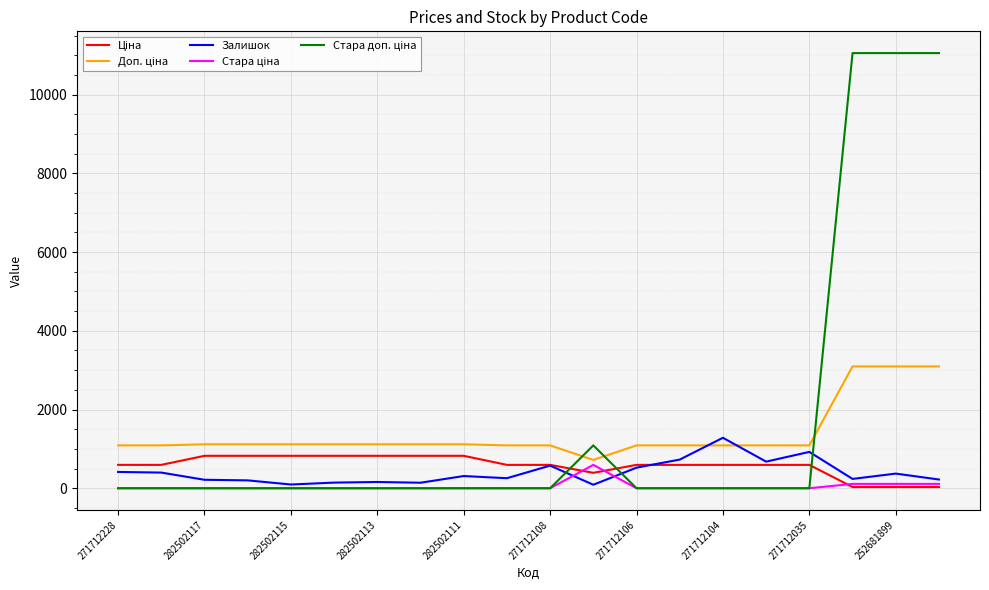

What is the maximum value for Залишок?

1282.0